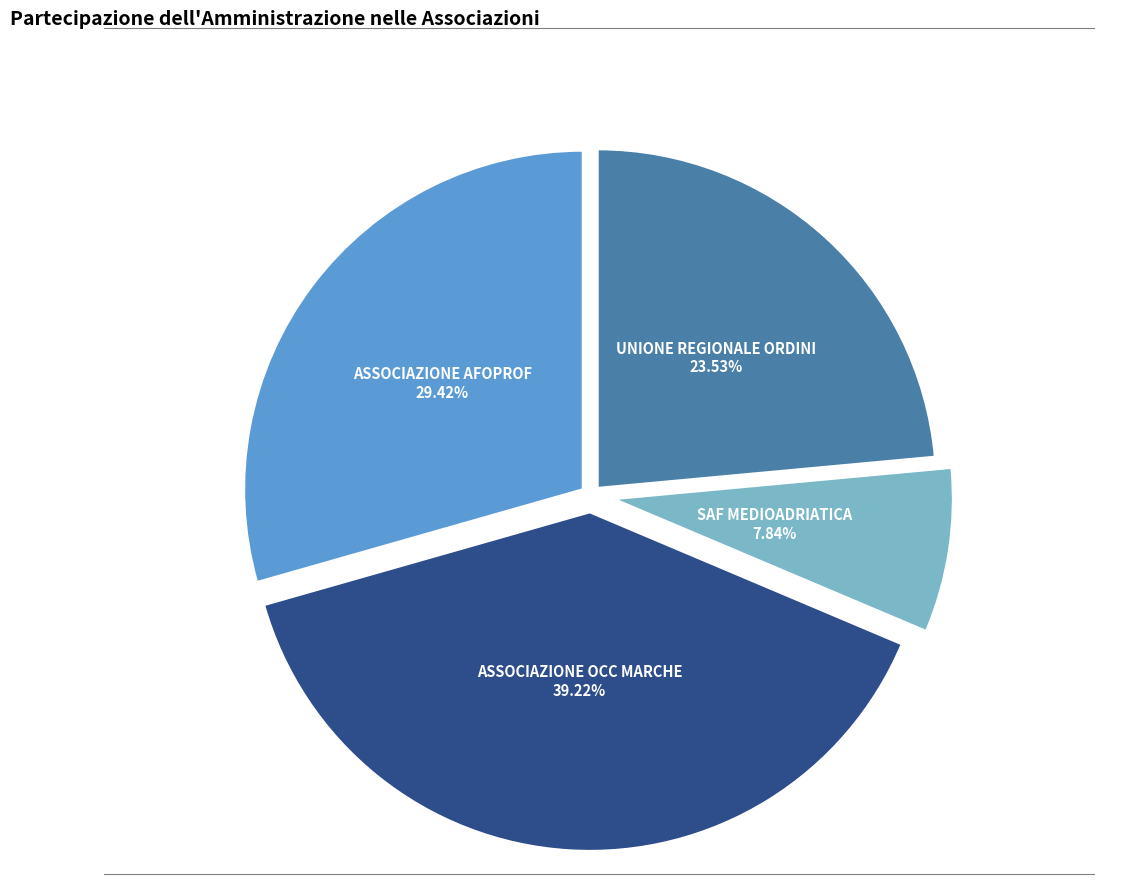

Is there a majority slice in this chart?

No